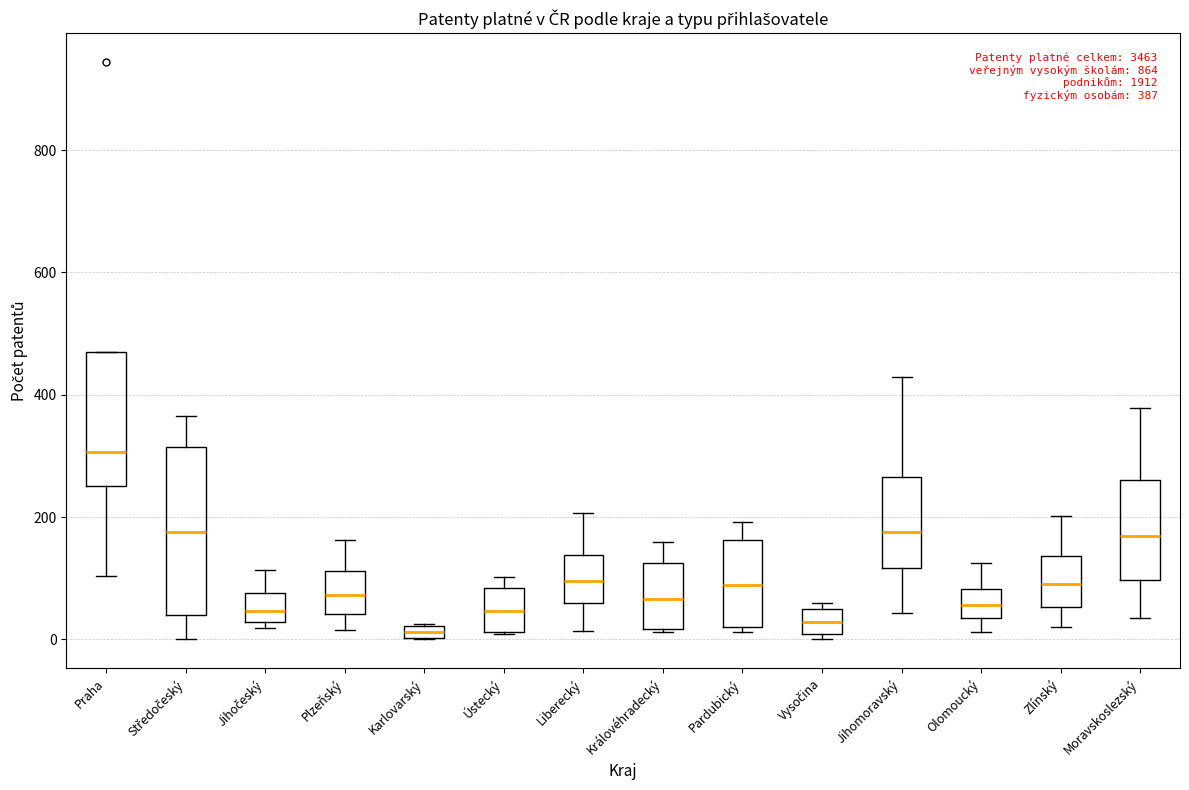

Comparing the boxes themselves (not the whiskers), which one is the tallest?

Středočeský